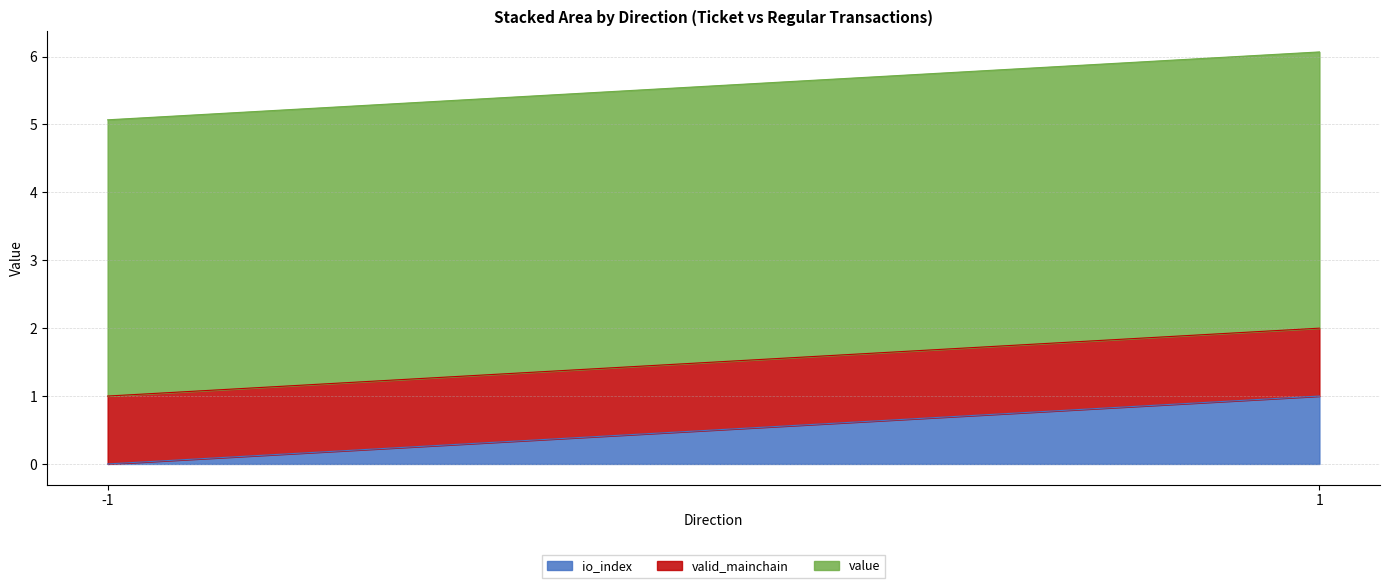

The value of value at 1 is 6.1. True or false?

False